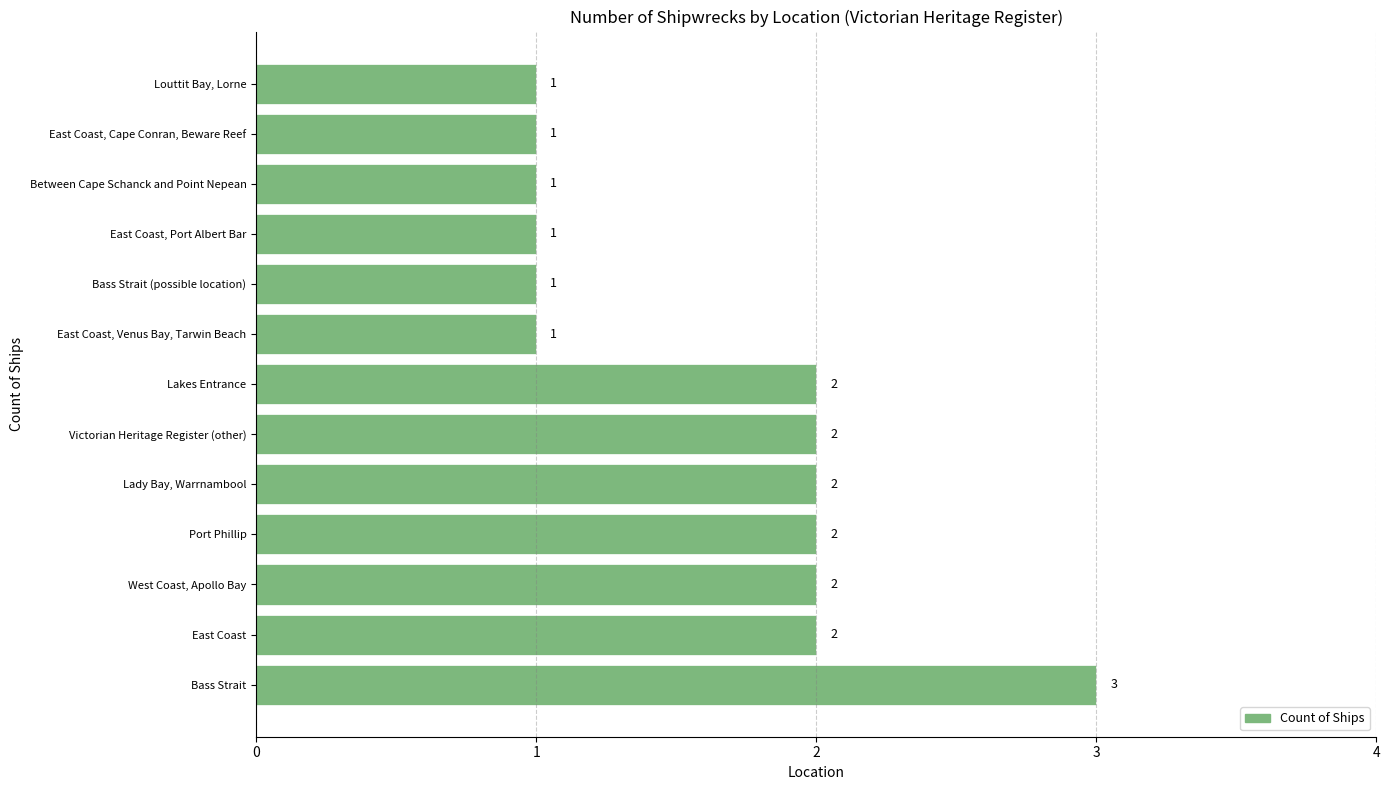

Does the chart contain any negative values?

No